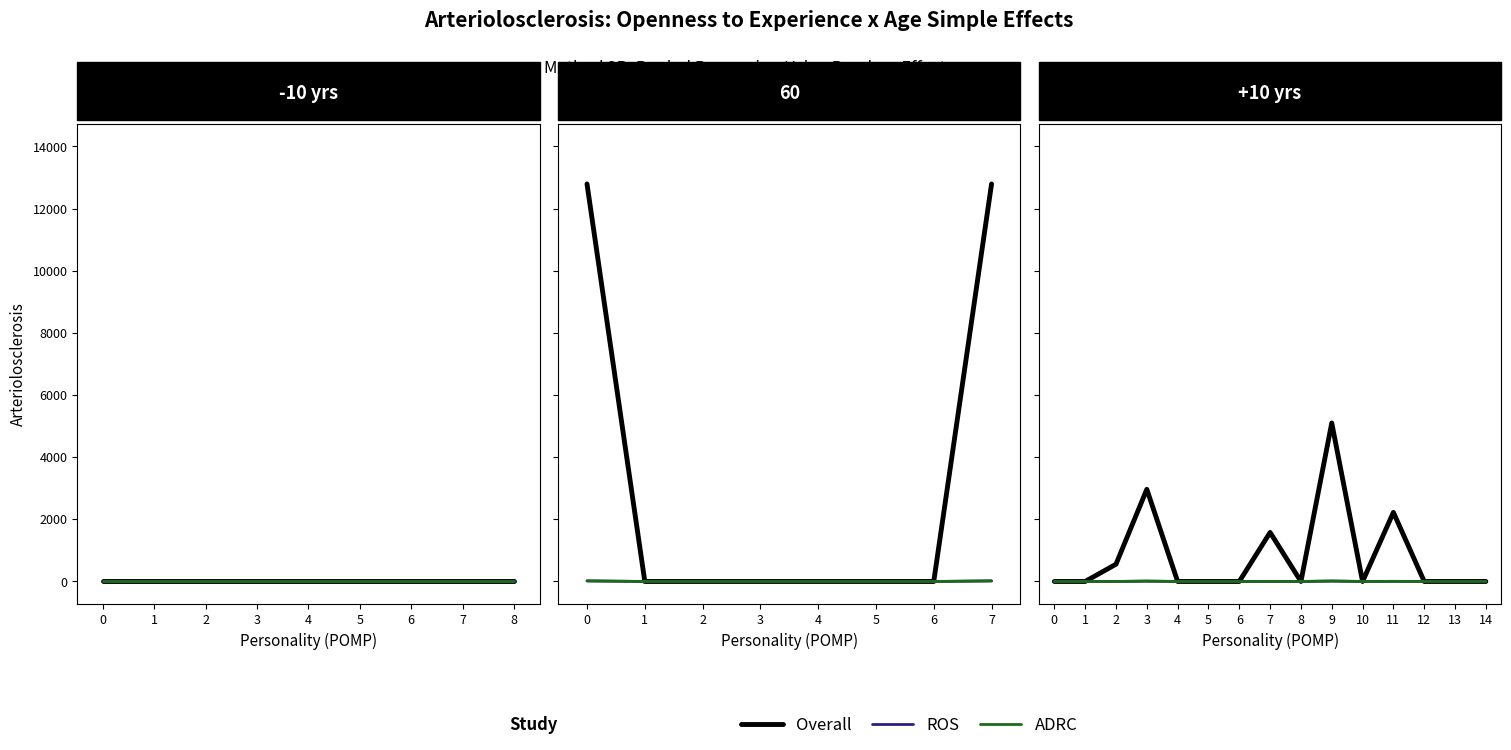

True or false: ADRC and Overall intersect in this chart.

False